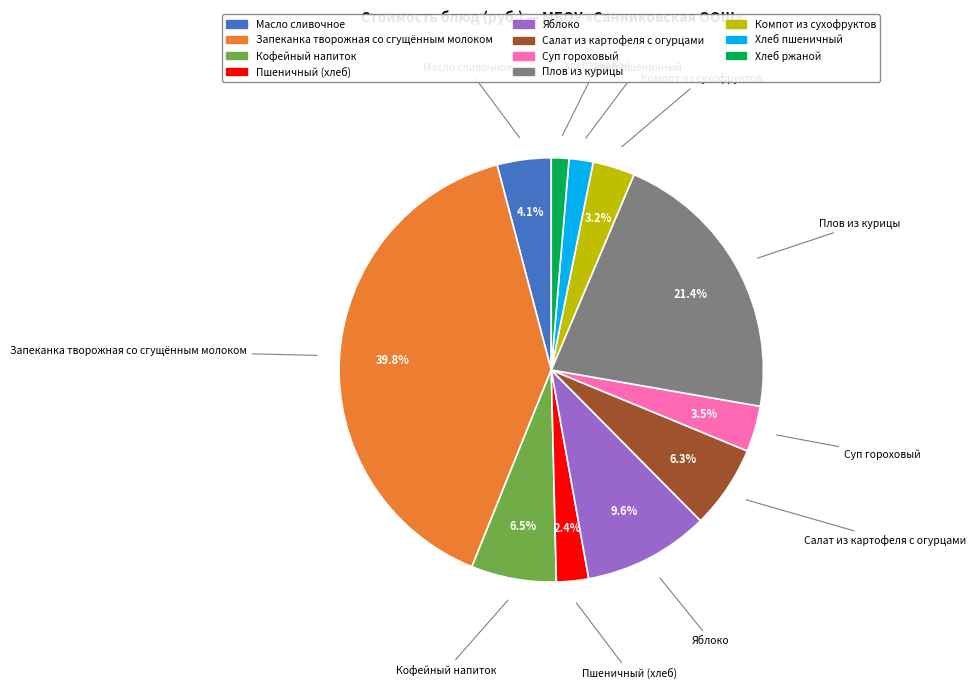

What percentage do Пшеничный (хлеб) and Кофейный напиток together represent?

8.9%